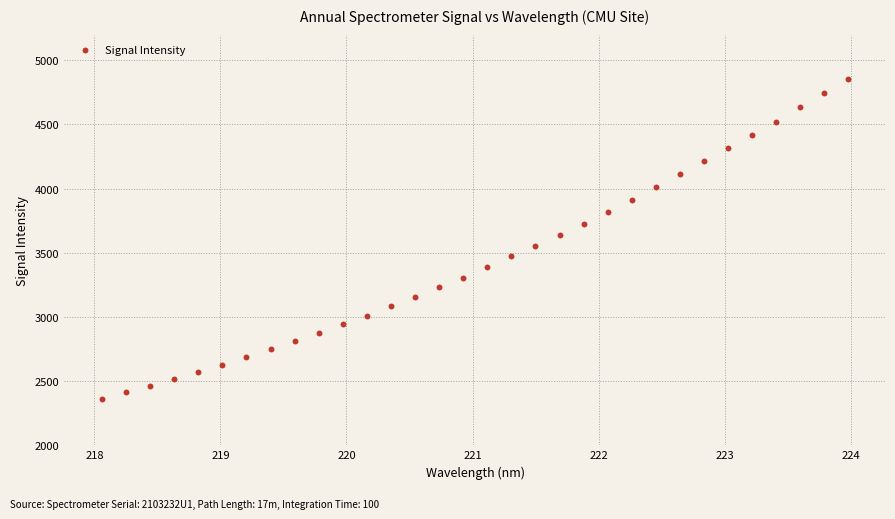

What is the range of X values (max minus min)?

5.9